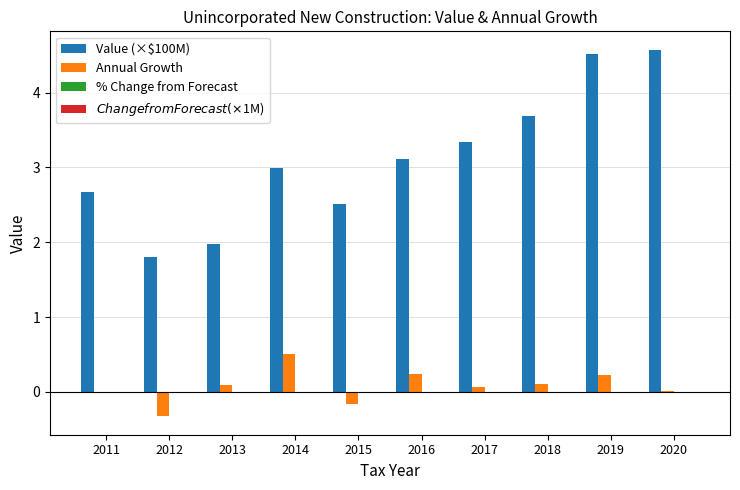

Does the chart contain stacked bars?

No